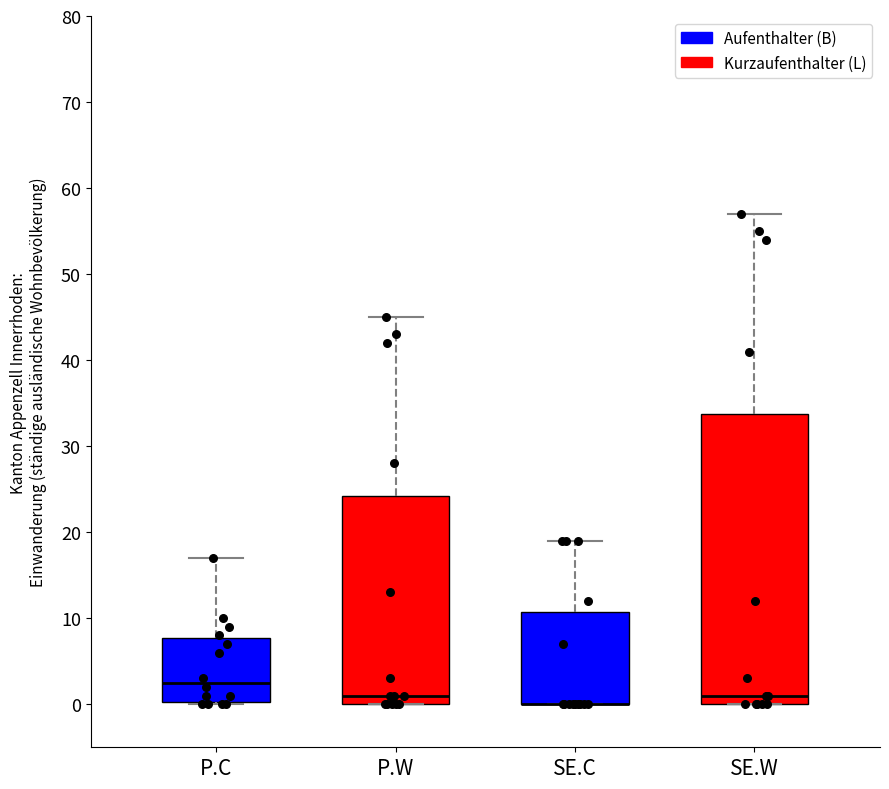

Where does the median line of the box for P.W sit on the y-axis? The values are not printed on the chart, so give them approximately, as read against the axis.

1